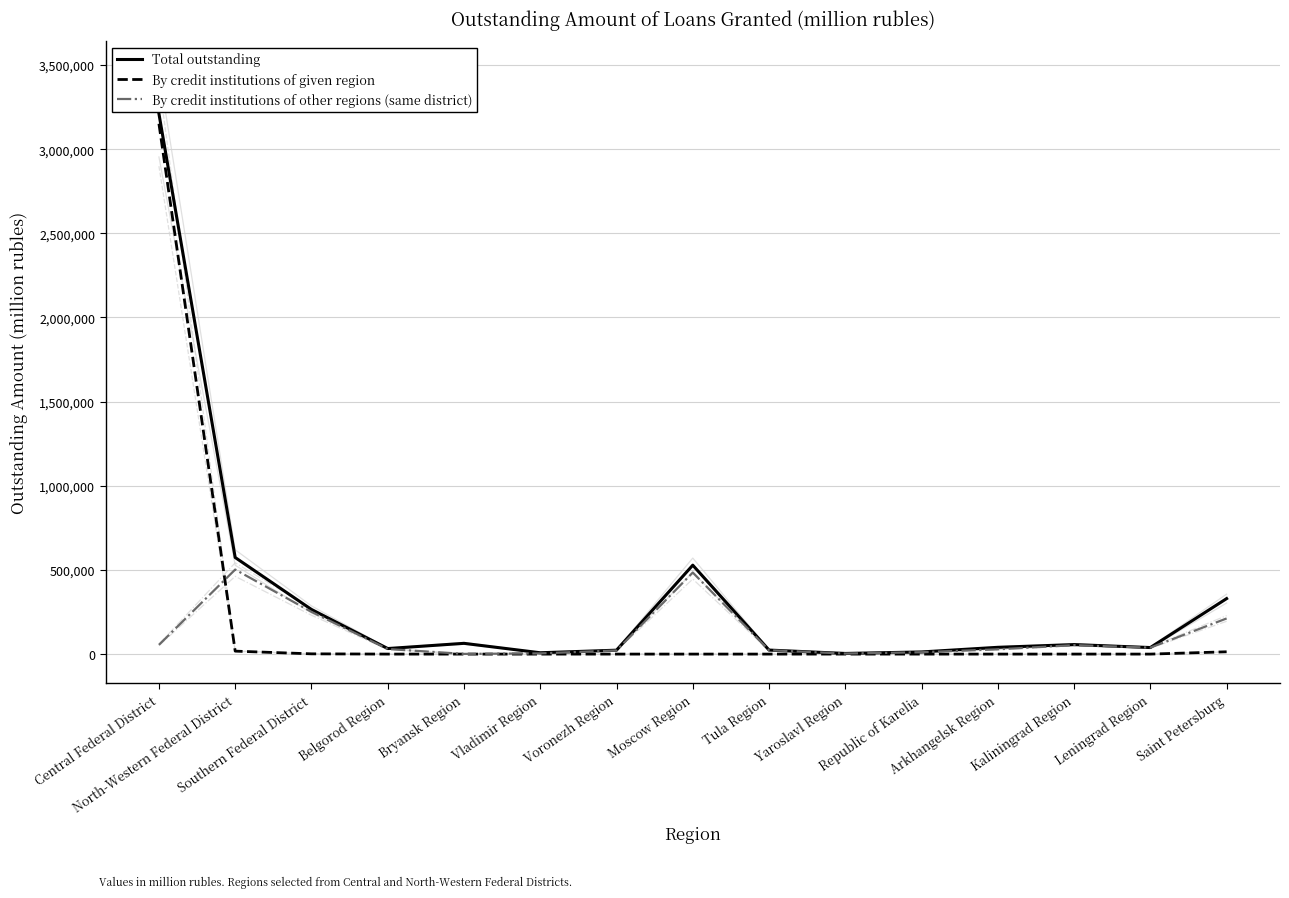

What is the total value across all series at Kaliningrad Region?

109849